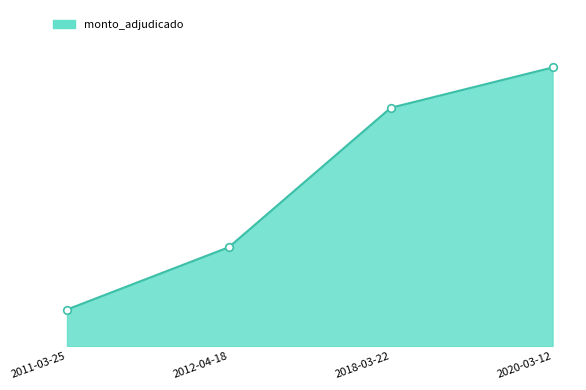

Between 2011-03-25 and 2018-03-22, which is larger?

2018-03-22